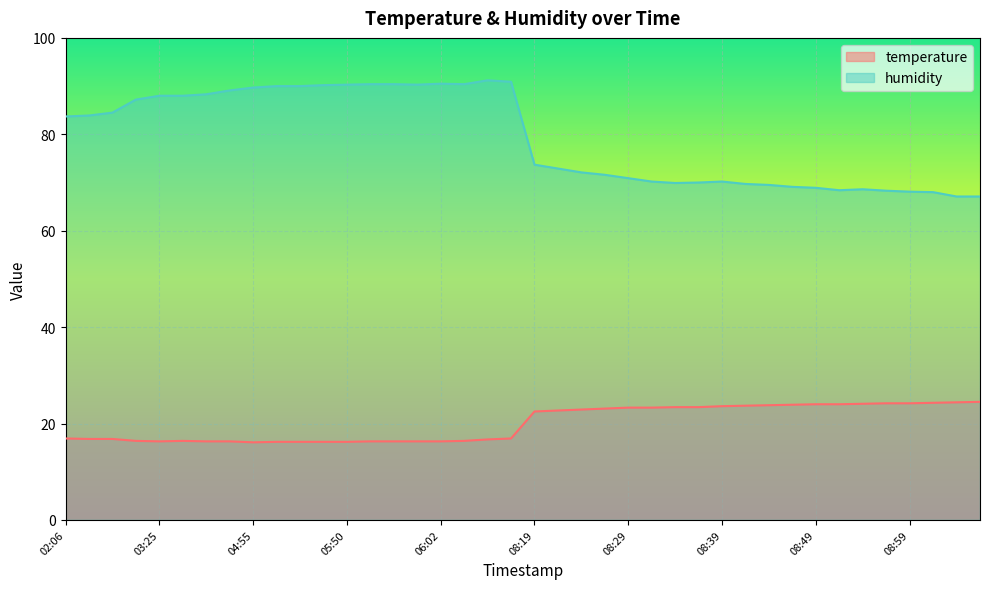

What is the total value across all series at 08:34?

93.3